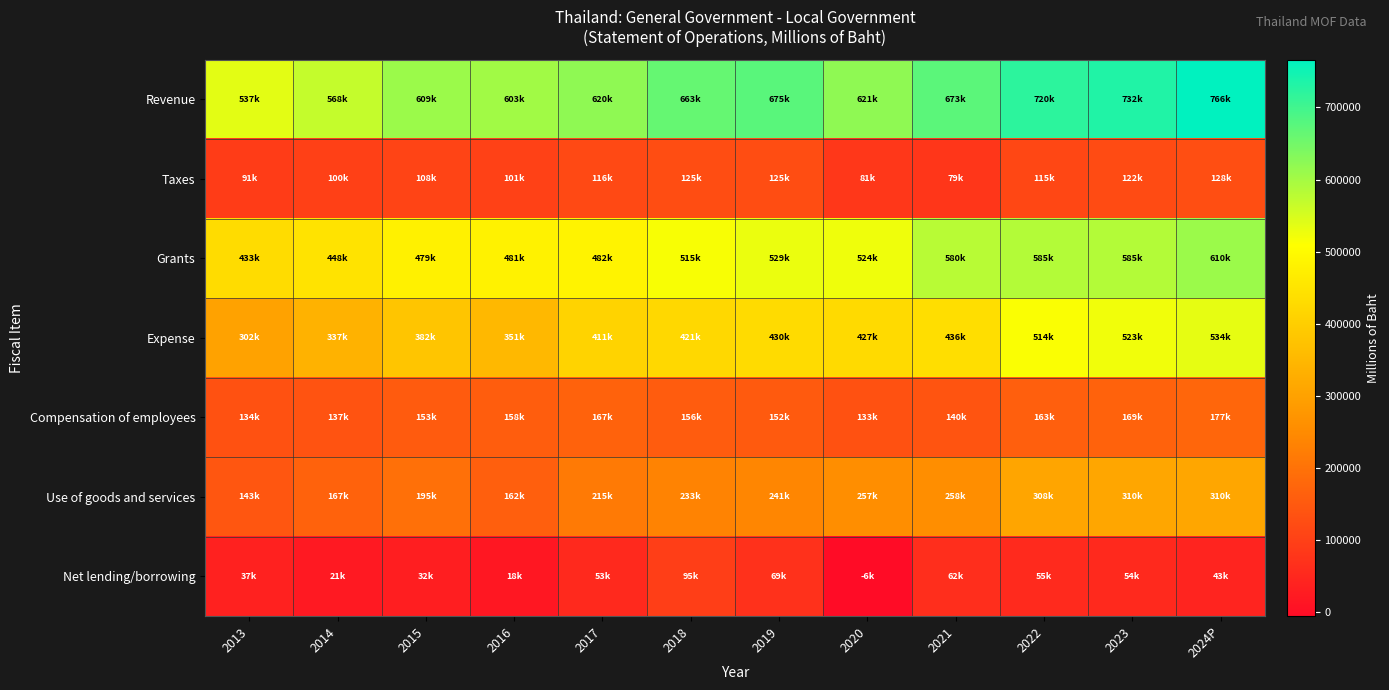

Between 2013 and 2021, which series saw the biggest shift?

Grants